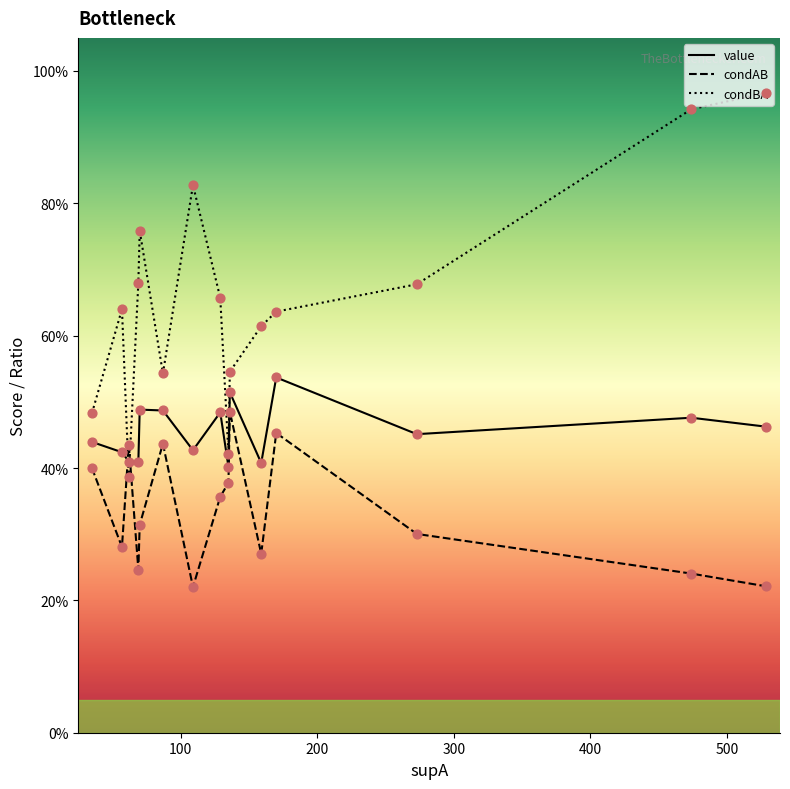

What are all the series names shown in the legend?

value, condAB, condBA